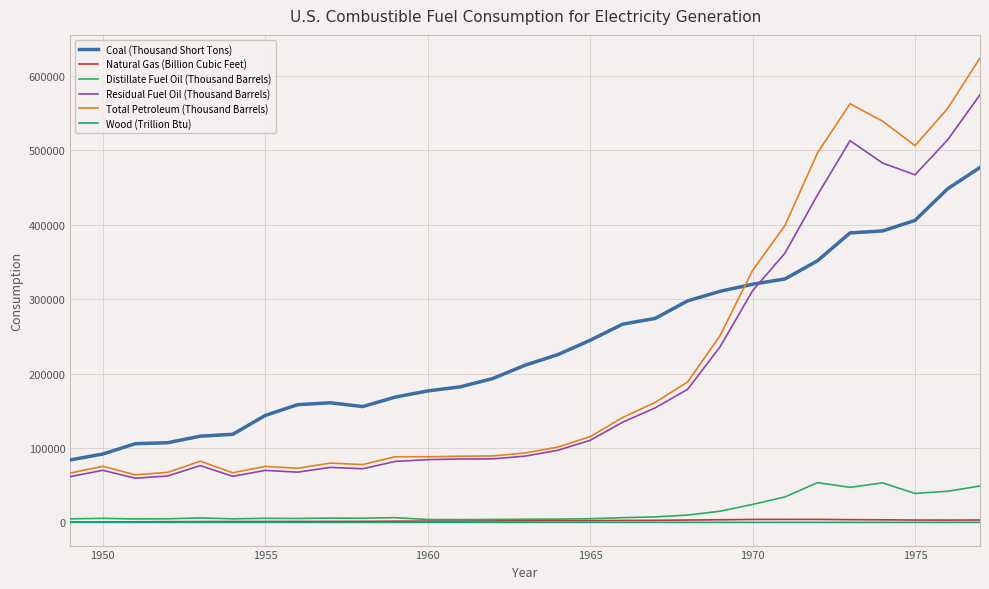

True or false: Wood (Trillion Btu) and Residual Fuel Oil (Thousand Barrels) intersect in this chart.

False